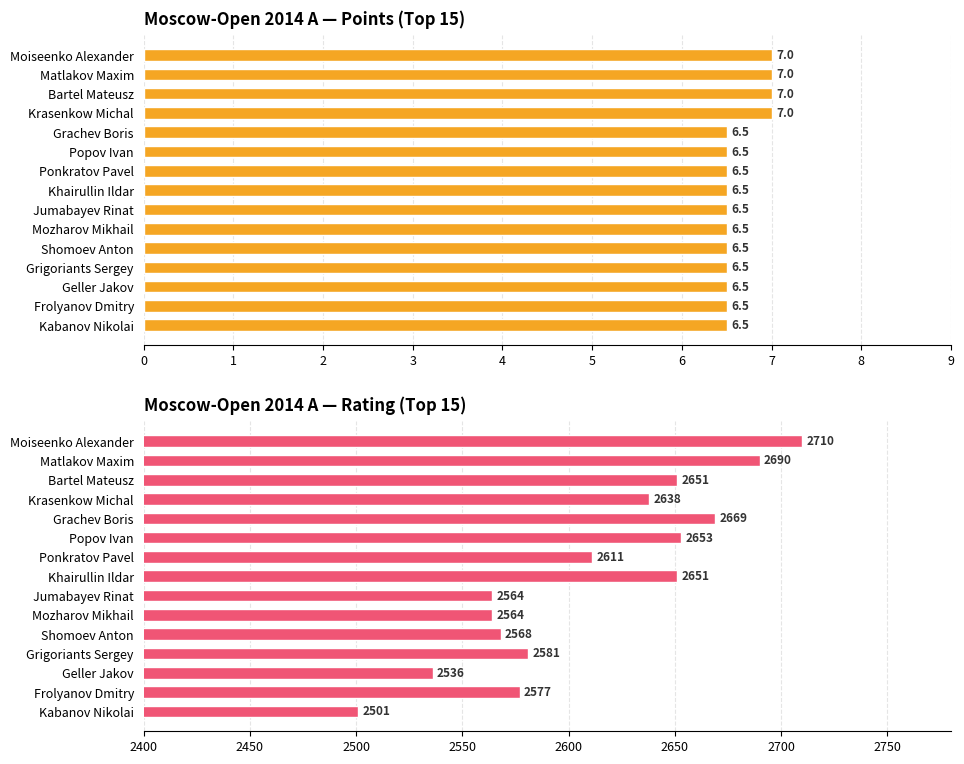

Reading left to right, transcribe all the data shown in this chart.

Points: 7.0	7.0	7.0	7.0	6.5	6.5	6.5	6.5	6.5	6.5	6.5	6.5	6.5	6.5	6.5
Rating: 2710.0	2690.0	2651.0	2638.0	2669.0	2653.0	2611.0	2651.0	2564.0	2564.0	2568.0	2581.0	2536.0	2577.0	2501.0